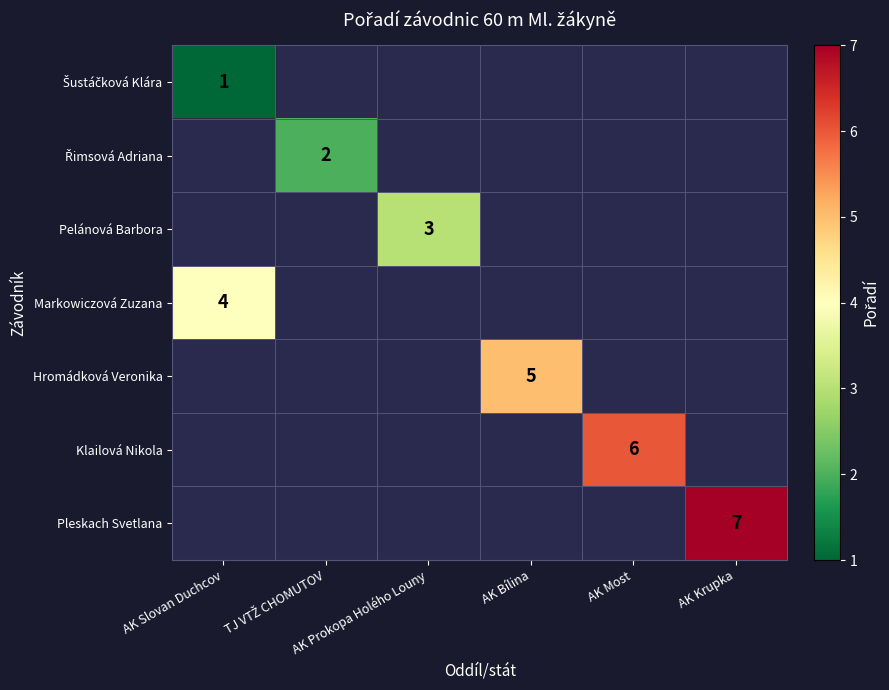

What is the difference between the highest and lowest values at AK Slovan Duchcov?

3.0